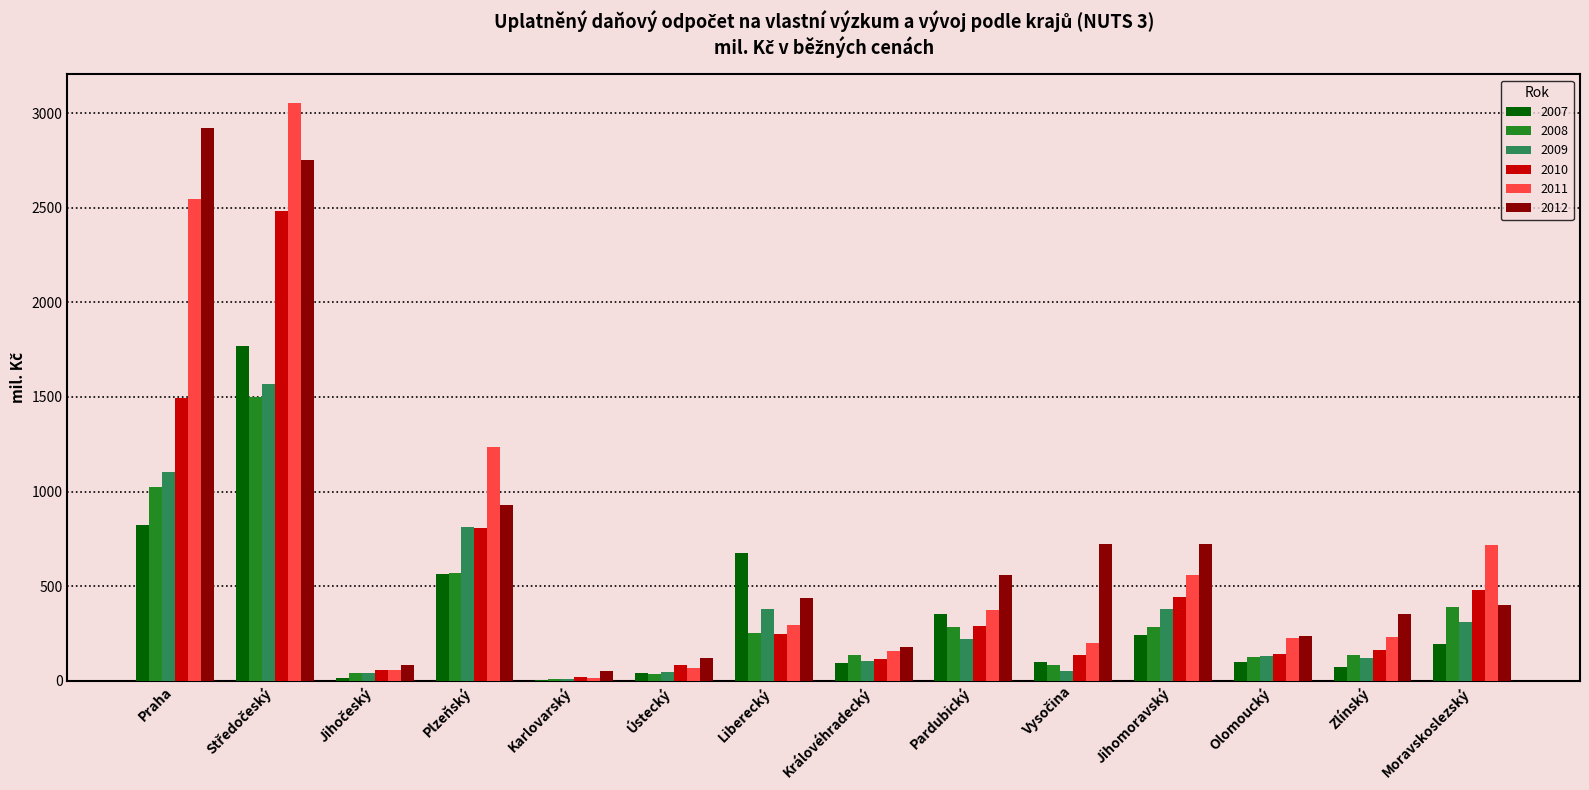

What is the highest value of the 2012 series?

2922.6